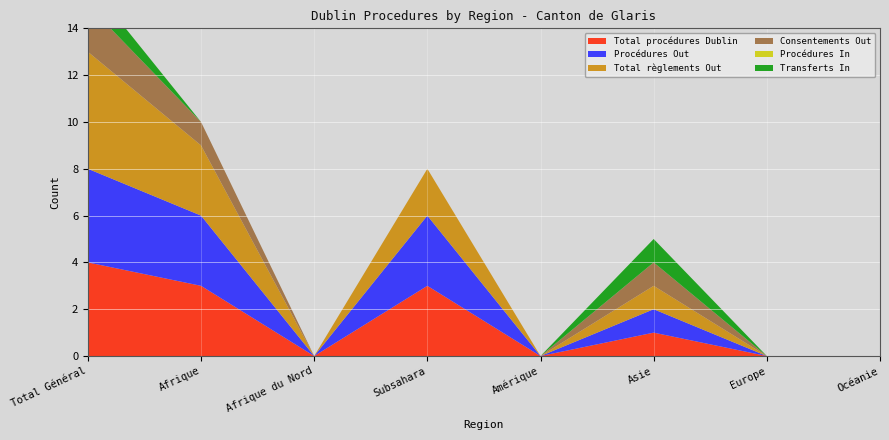

Reading left to right, what are all the values shown in this chart?

Total procédures Dublin: 4	3	0	3	0	1	0	0
Procédures Out: 4	3	0	3	0	1	0	0
Total règlements Out: 5	3	0	2	0	1	0	0
Consentements Out: 2	1	0	0	0	1	0	0
Procédures In: 0	0	0	0	0	0	0	0
Transferts In: 1	0	0	0	0	1	0	0